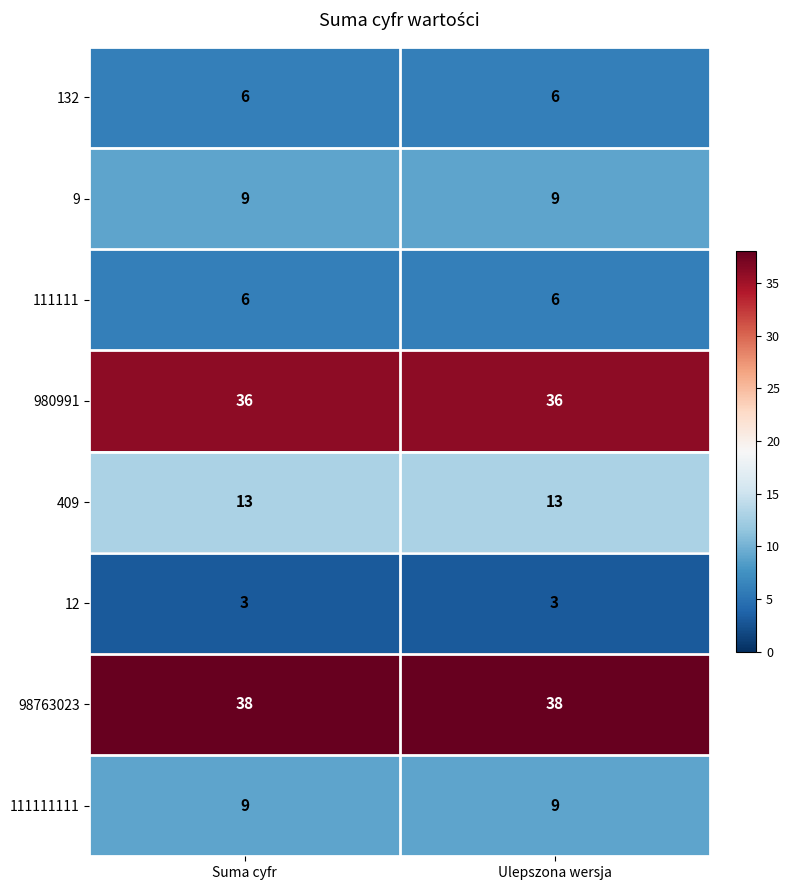

What is the average value of the 132 series?

6